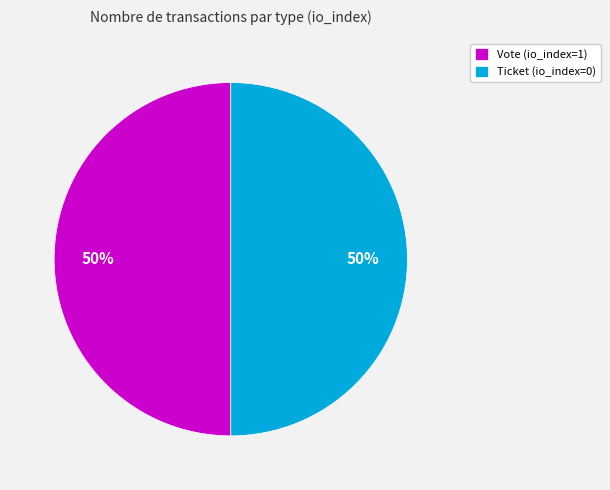

What percentage is the Ticket (io_index=0) slice, to the nearest percent?

50%